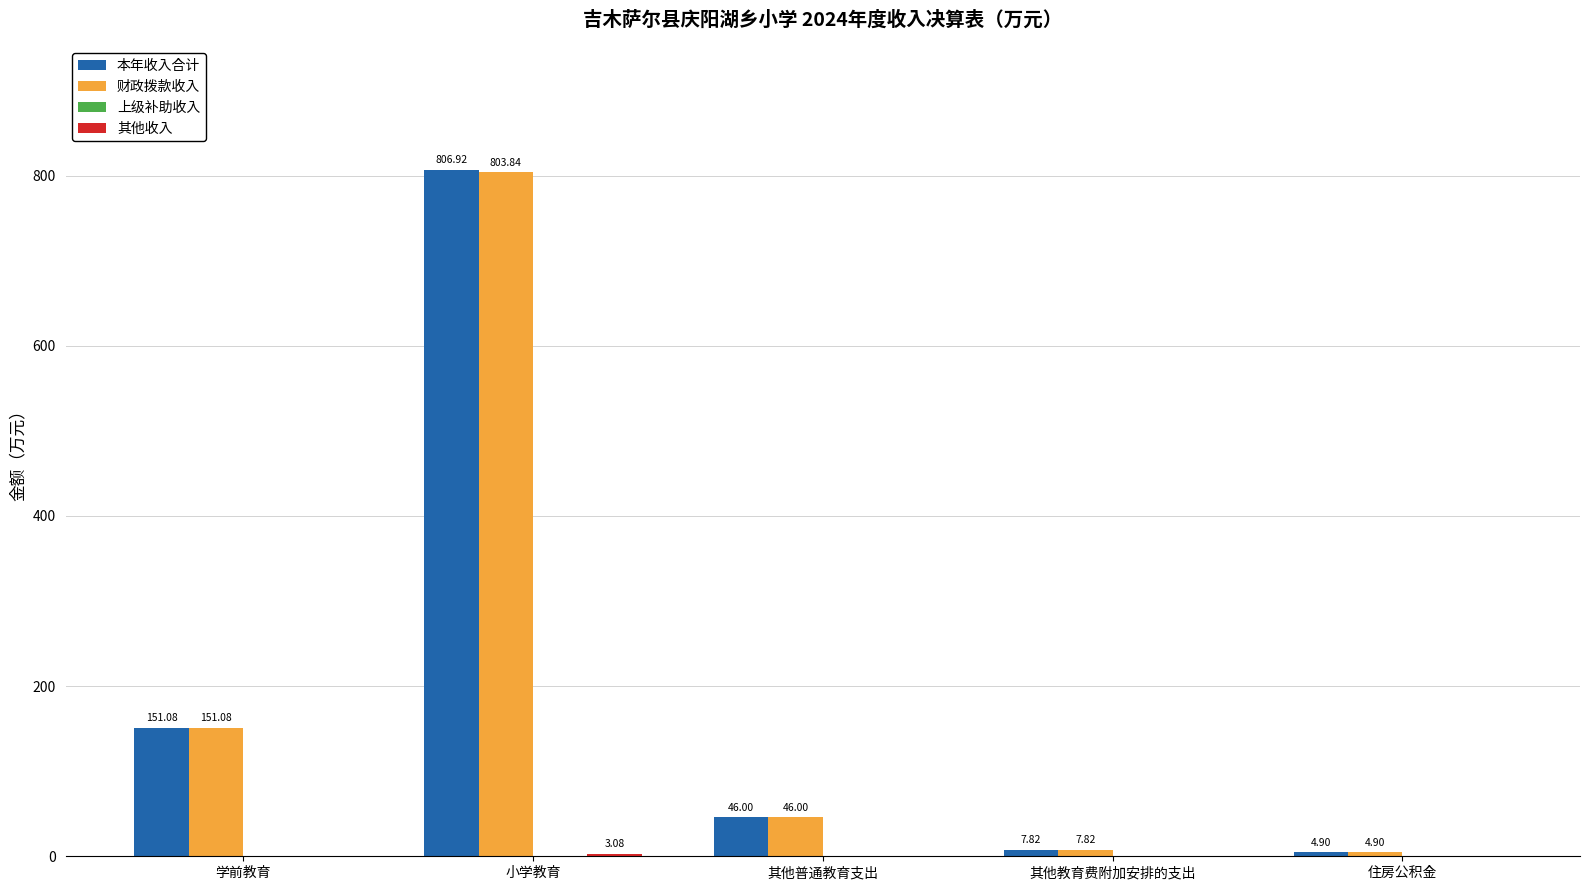

What is the total value across all series at 其他教育费附加安排的支出?

15.6